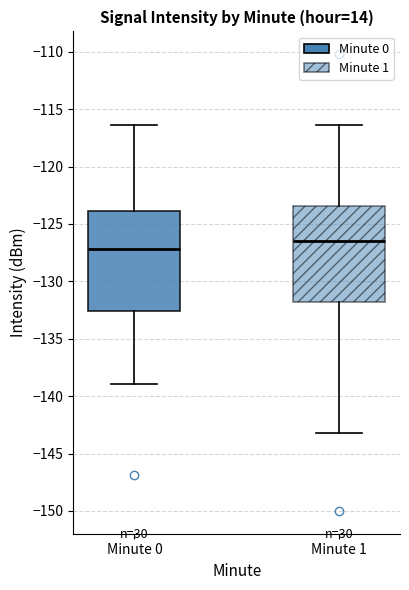

Reading left to right, transcribe this box plot: for each box, give where its median line is, the range the box spans, and where its two whiskers end, as read against the y-axis. The values are not printed on the chart, so give them approximately, as read against the axis.

Minute 0: median -127.0, box -132.5 to -124.0, whiskers -139.0 to -116.5
Minute 1: median -126.5, box -132.0 to -123.5, whiskers -143.0 to -116.5